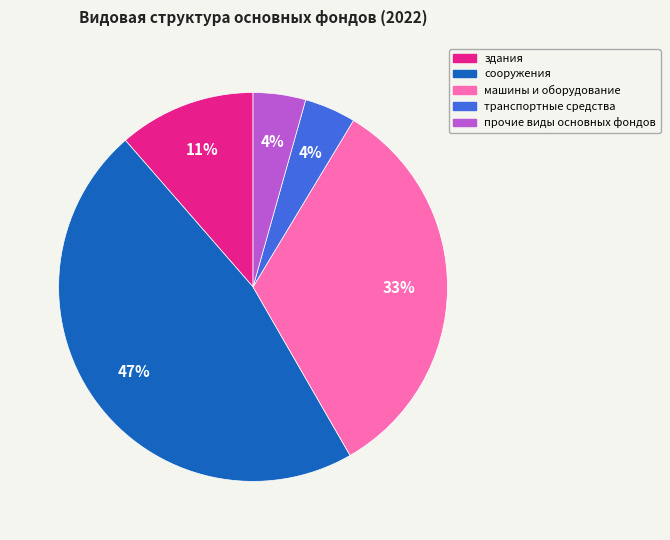

To the nearest percent, what is the average slice percentage?

20%